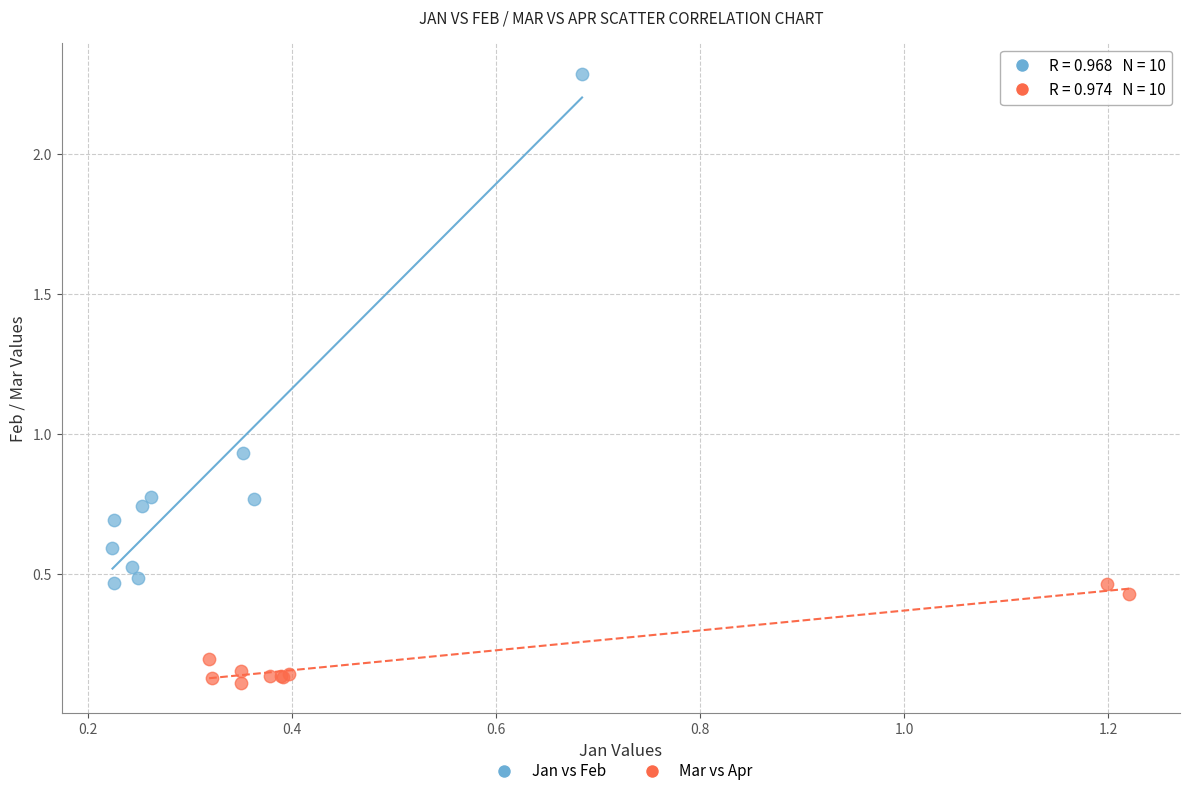

Which series has the widest spread of Y values?

Jan vs Feb